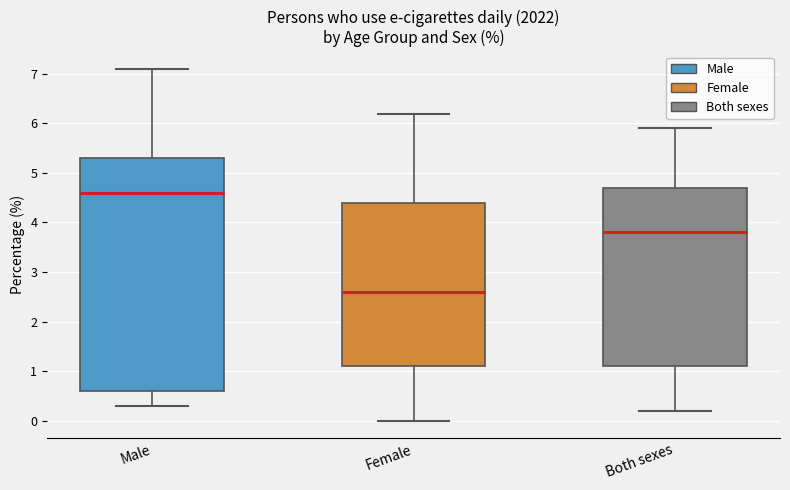

Comparing the boxes themselves (not the whiskers), which one is the tallest?

Male